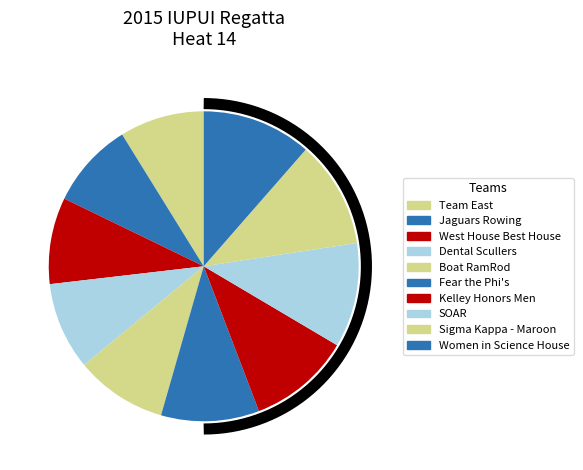

The Team East slice represents 1% of the pie. True or false?

False